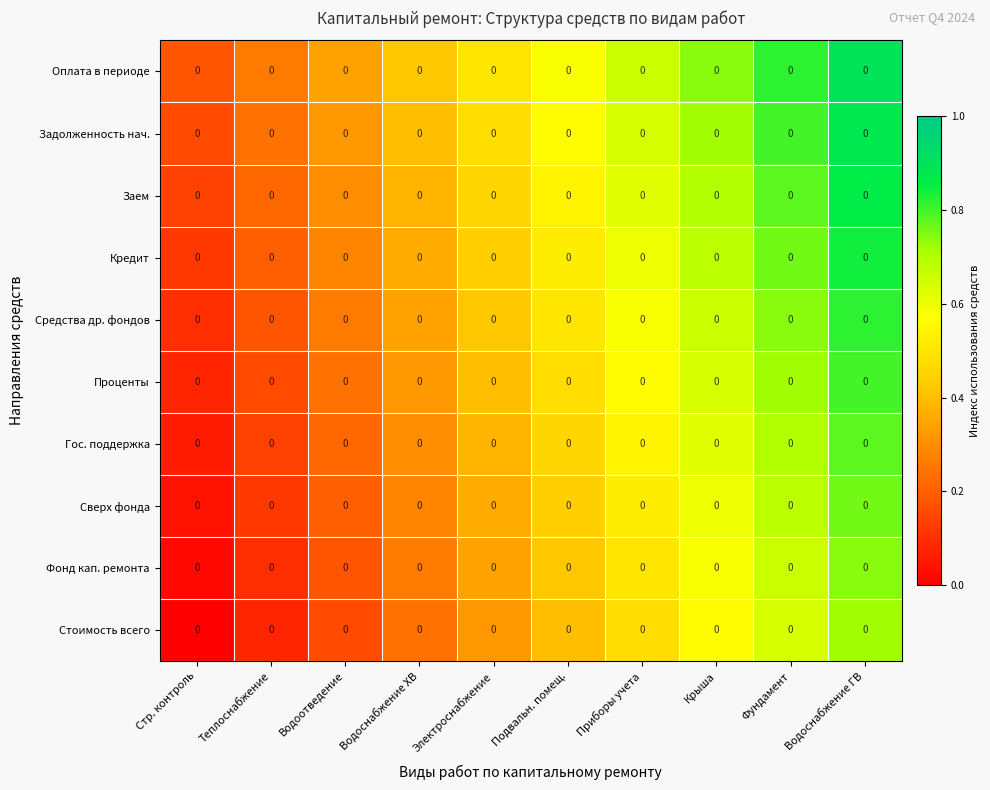

The value of Средства др. фондов at Стр. контроль is 0.1. True or false?

True